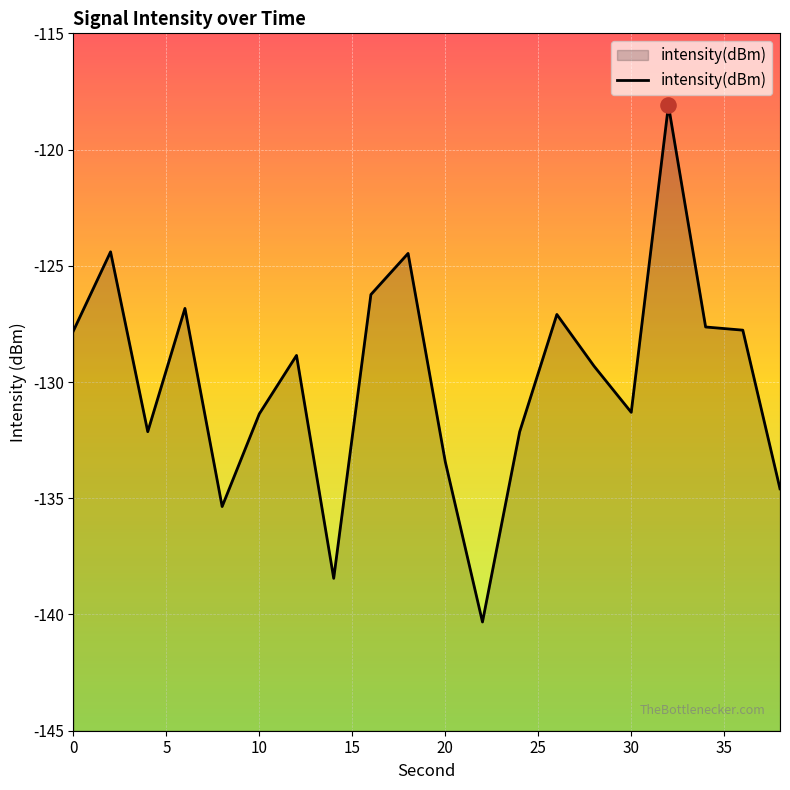

Between 16 and 38, which is larger?

16